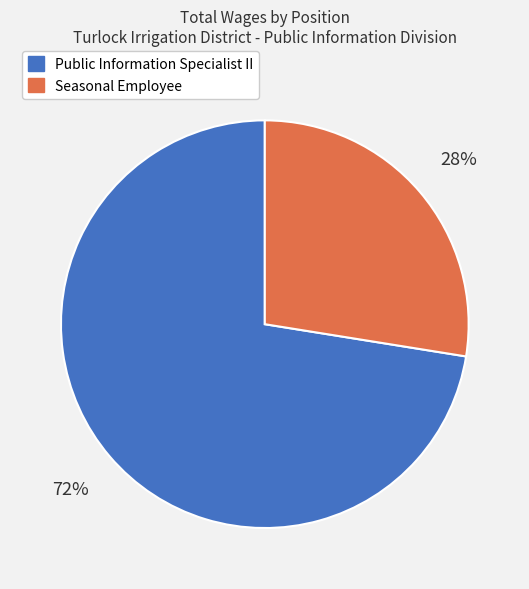

Does Seasonal Employee account for over 50% of the chart?

No